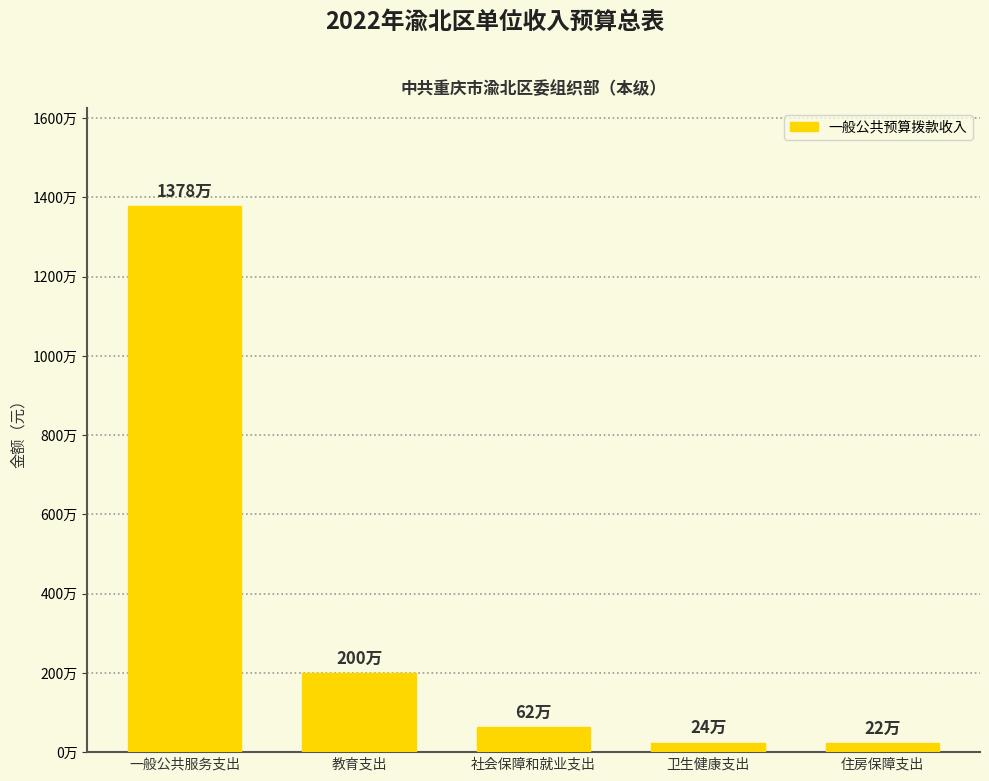

What is the average value?

3372167.4